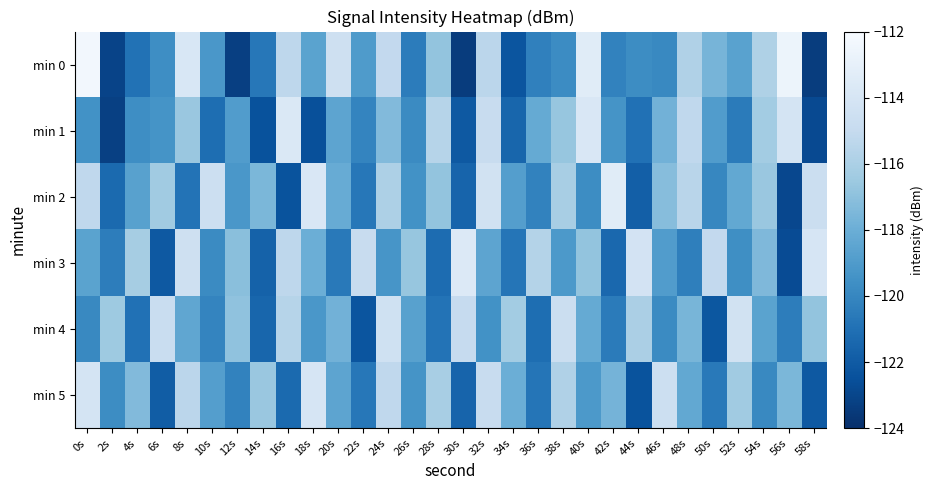

Reading left to right, what are all the values shown in this chart?

min 0: 0s=-112.3	2s=-123.1	4s=-120.9	6s=-119.7	8s=-113.9	10s=-119.2	12s=-123.3	14s=-120.7	16s=-115.3	18s=-118.6	20s=-114.5	22s=-119.0	24s=-115.1	26s=-120.5	28s=-116.8	30s=-123.4	32s=-115.4	34s=-122.3	36s=-120.3	38s=-119.8	40s=-113.4	42s=-120.2	44s=-119.7	46s=-119.9	48s=-115.8	50s=-117.6	52s=-118.7	54s=-115.9	56s=-112.6	58s=-123.4
min 1: 0s=-119.5	2s=-123.2	4s=-119.6	6s=-119.4	8s=-116.6	10s=-121.1	12s=-118.9	14s=-122.4	16s=-113.7	18s=-122.5	20s=-118.5	22s=-120.1	24s=-117.3	26s=-119.8	28s=-115.6	30s=-122.1	32s=-114.9	34s=-121.5	36s=-118.2	38s=-116.7	40s=-113.8	42s=-119.4	44s=-121.0	46s=-117.8	48s=-115.2	50s=-118.9	52s=-120.5	54s=-116.3	56s=-114.1	58s=-122.8
min 2: 0s=-115.2	2s=-121.3	4s=-118.7	6s=-116.4	8s=-120.9	10s=-114.6	12s=-119.2	14s=-117.5	16s=-122.4	18s=-113.8	20s=-118.1	22s=-120.7	24s=-115.9	26s=-119.5	28s=-116.8	30s=-121.6	32s=-114.3	34s=-118.8	36s=-120.2	38s=-116.1	40s=-119.7	42s=-113.4	44s=-121.8	46s=-117.2	48s=-115.5	50s=-120.0	52s=-118.3	54s=-116.6	56s=-122.9	58s=-114.7
min 3: 0s=-118.6	2s=-120.4	4s=-116.2	6s=-122.1	8s=-114.5	10s=-119.8	12s=-117.1	14s=-121.7	16s=-115.3	18s=-118.0	20s=-120.6	22s=-114.9	24s=-119.3	26s=-116.7	28s=-121.2	30s=-113.6	32s=-118.5	34s=-120.8	36s=-115.7	38s=-119.1	40s=-116.8	42s=-121.4	44s=-114.2	46s=-118.9	48s=-120.3	50s=-115.1	52s=-119.6	54s=-117.4	56s=-122.7	58s=-114.0
min 4: 0s=-119.9	2s=-116.5	4s=-121.0	6s=-114.8	8s=-118.4	10s=-120.1	12s=-116.9	14s=-121.5	16s=-115.6	18s=-119.2	20s=-117.8	22s=-122.3	24s=-114.4	26s=-118.7	28s=-120.9	30s=-115.0	32s=-119.5	34s=-116.3	36s=-121.1	38s=-114.7	40s=-118.2	42s=-120.5	44s=-116.0	46s=-119.8	48s=-117.6	50s=-122.2	52s=-114.3	54s=-118.6	56s=-120.4	58s=-116.8
min 5: 0s=-114.1	2s=-119.7	4s=-117.3	6s=-121.9	8s=-115.4	10s=-118.8	12s=-120.2	14s=-116.6	16s=-121.3	18s=-114.0	20s=-118.5	22s=-120.7	24s=-115.2	26s=-119.4	28s=-116.1	30s=-121.6	32s=-114.9	34s=-118.0	36s=-120.8	38s=-115.8	40s=-119.1	42s=-117.7	44s=-122.4	46s=-114.6	48s=-118.3	50s=-120.6	52s=-116.4	54s=-119.9	56s=-117.5	58s=-122.1